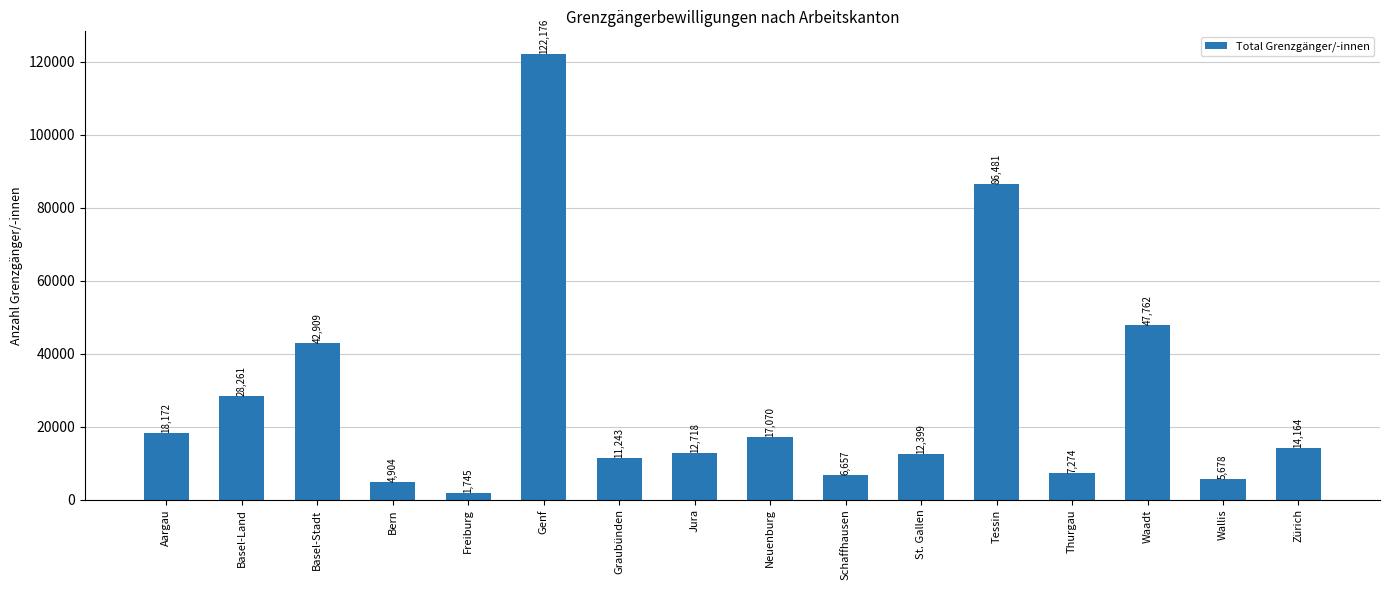

The chart shows a value of 6657 at Schaffhausen. True or false?

True